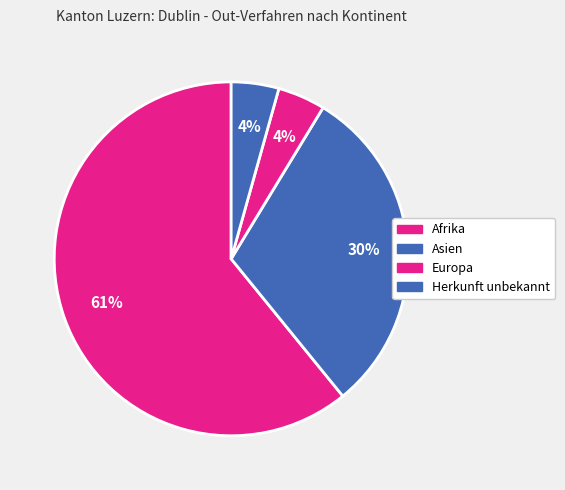

Which category has the biggest portion of the pie?

Afrika